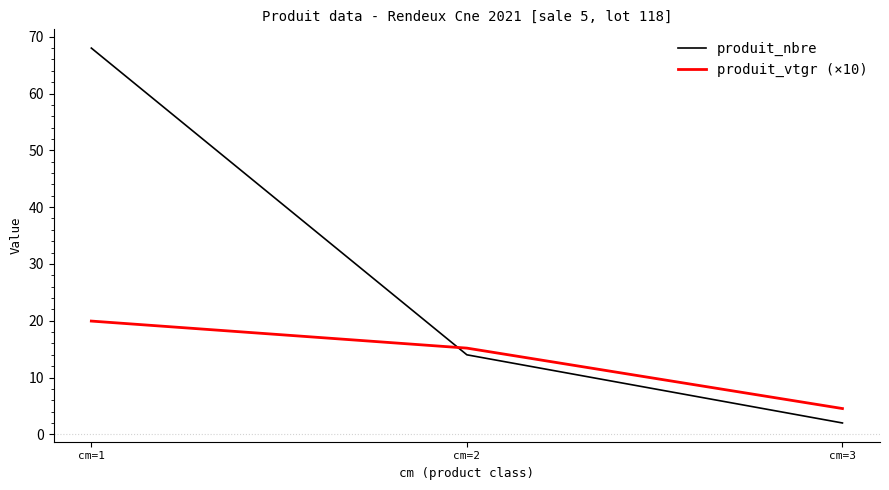

How many lines are shown in the chart?

2